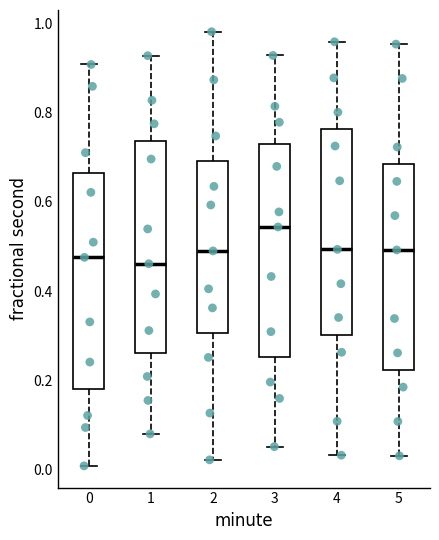

Which box's median line is the highest?

3